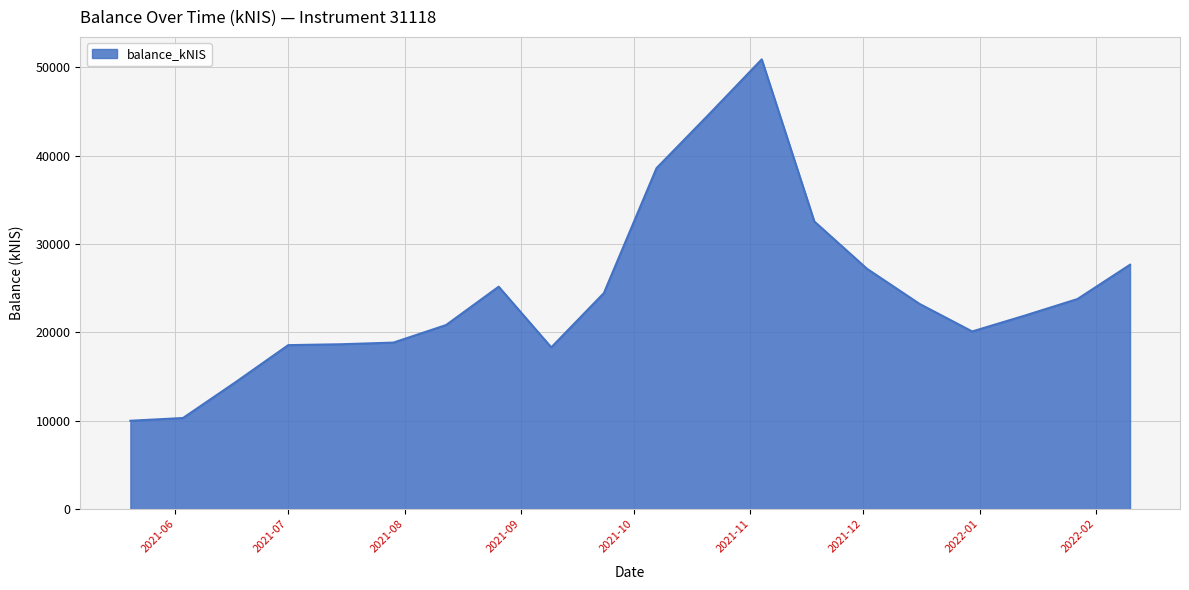

What is the greatest value displayed?

50882.7